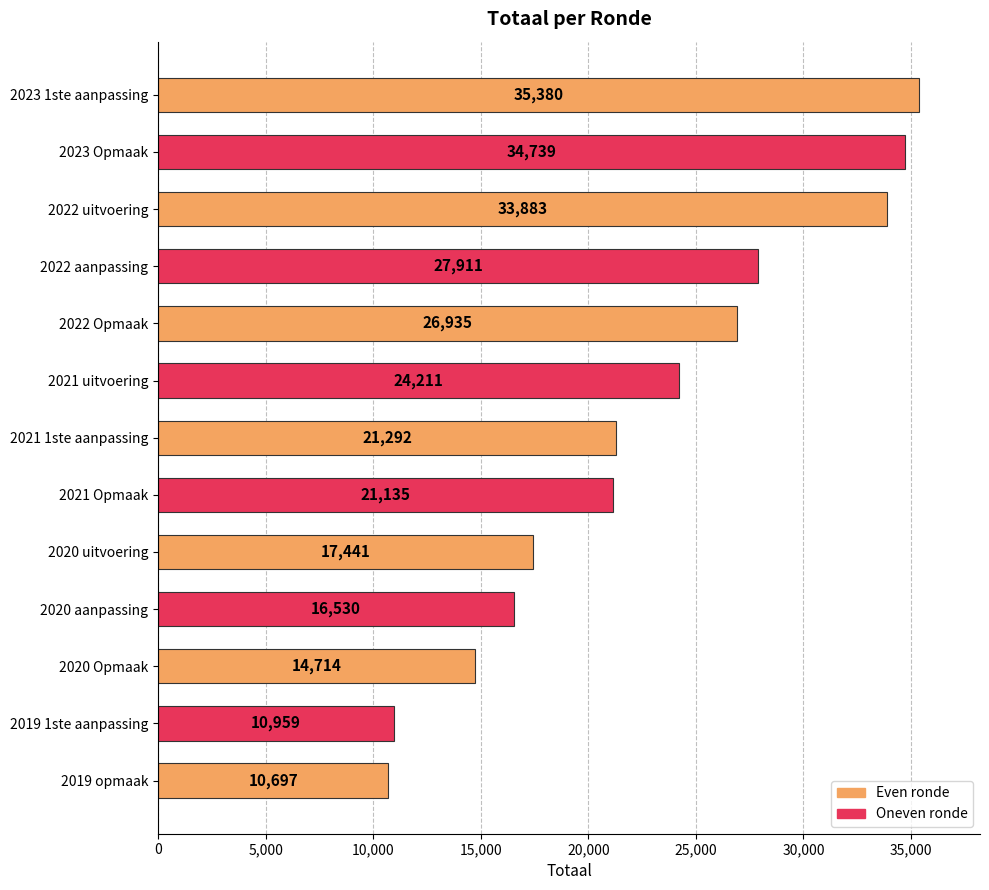

List the labels in order of value, smallest first.

2019 opmaak, 2019 1ste aanpassing, 2020 Opmaak, 2020 aanpassing, 2020 uitvoering, 2021 Opmaak, 2021 1ste aanpassing, 2021 uitvoering, 2022 Opmaak, 2022 aanpassing, 2022 uitvoering, 2023 Opmaak, 2023 1ste aanpassing